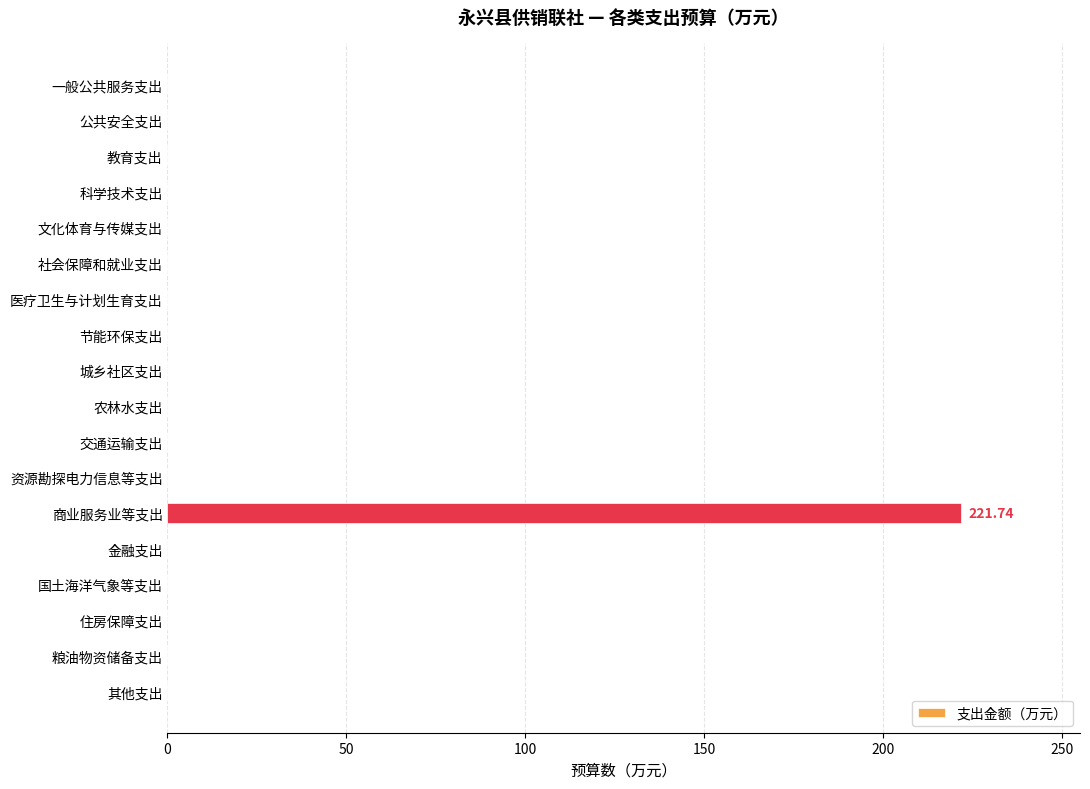

At which category does the chart reach its peak across all series?

商业服务业等支出